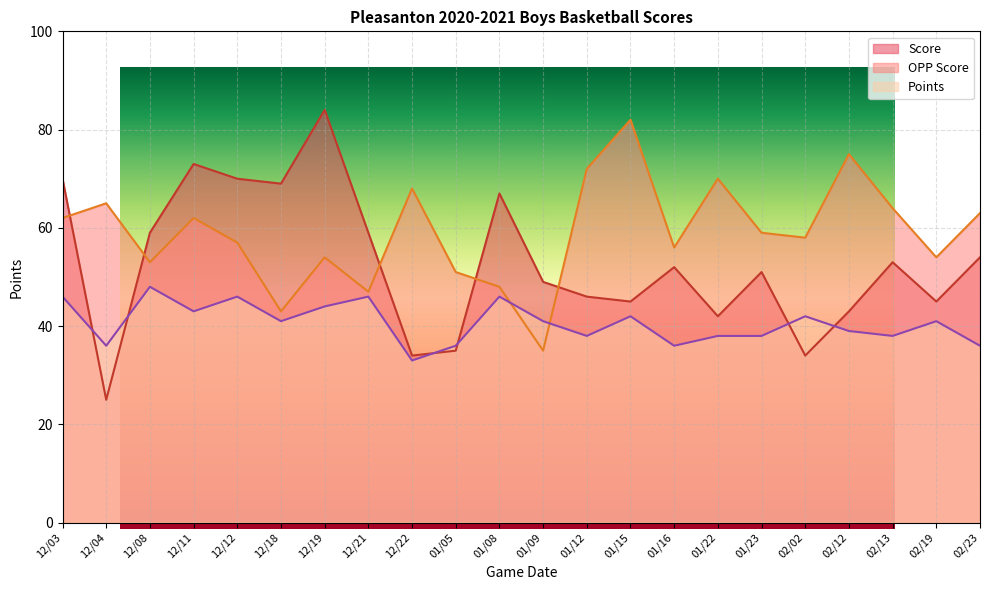

True or false: Score has a value of 34 at 12/22.

True